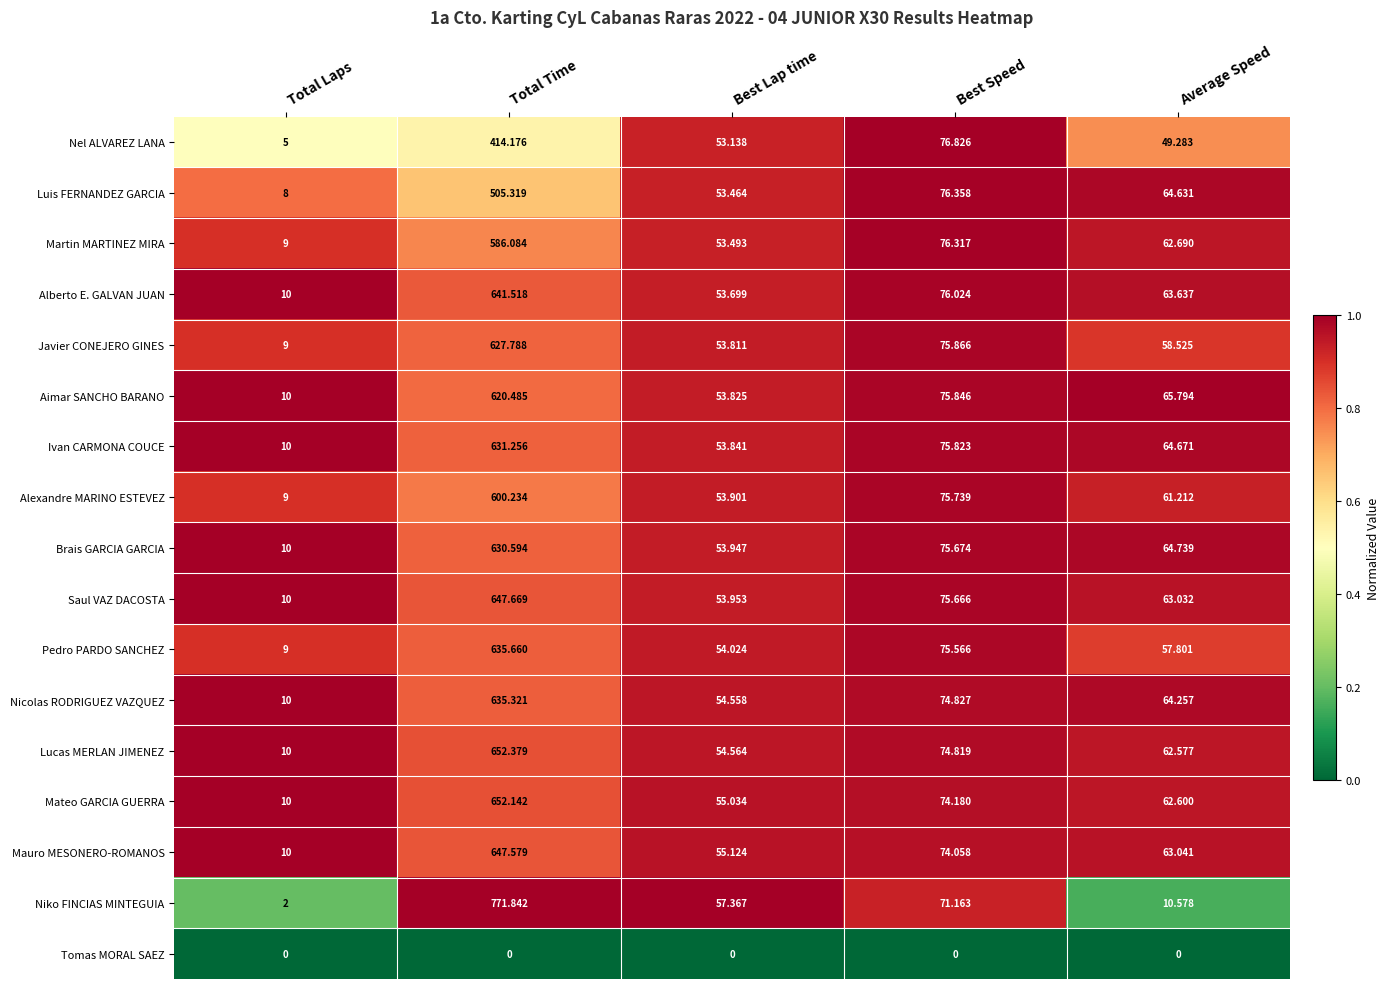

Which series changed the most between Total Time and Best Speed?

Niko FINCIAS MINTEGUIA